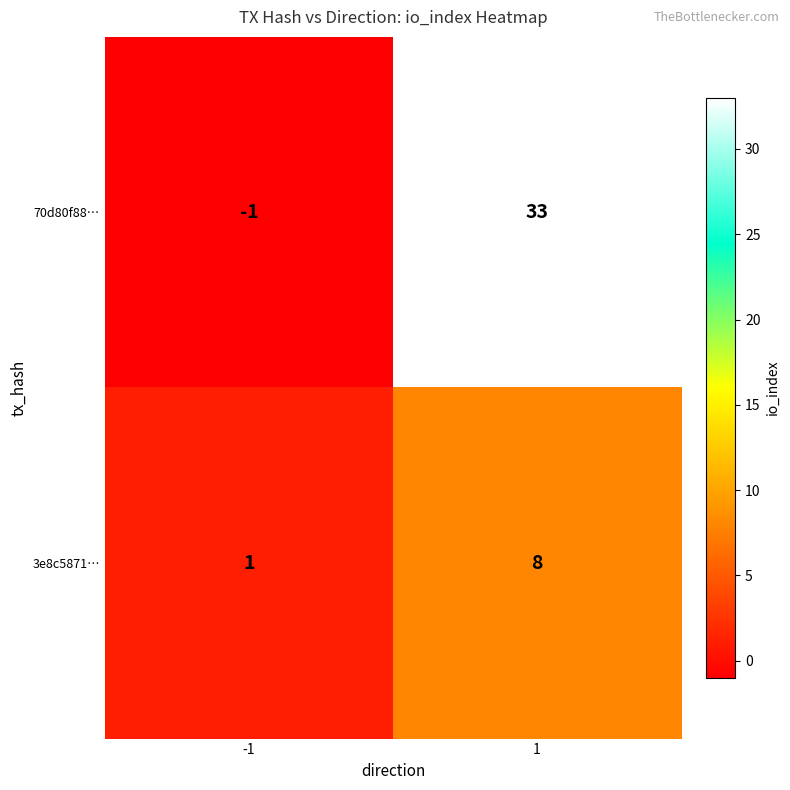

Rank the series at -1 from lowest to highest value.

70d80f88…, 3e8c5871…